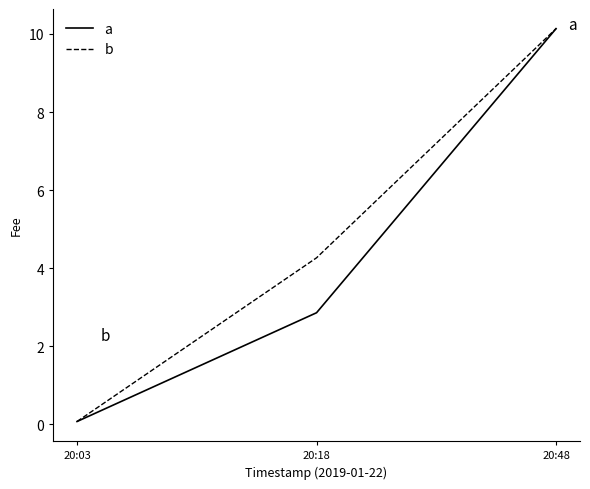

List the labels in order of b value, smallest first.

20:03, 20:18, 20:48